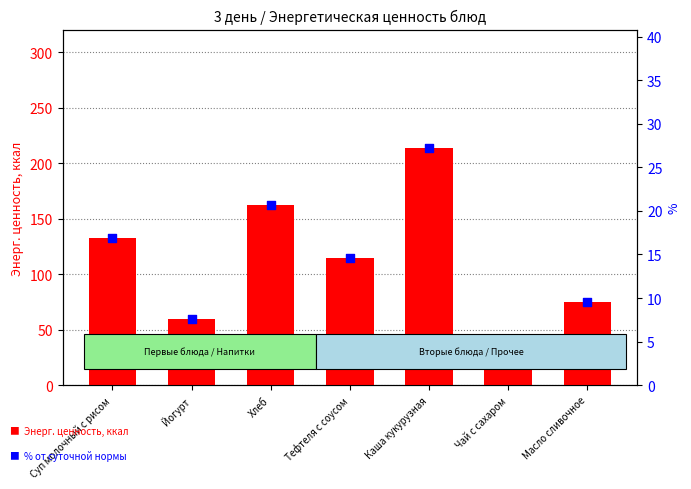

At which category is the sum across all series the highest?

Каша кукурузная